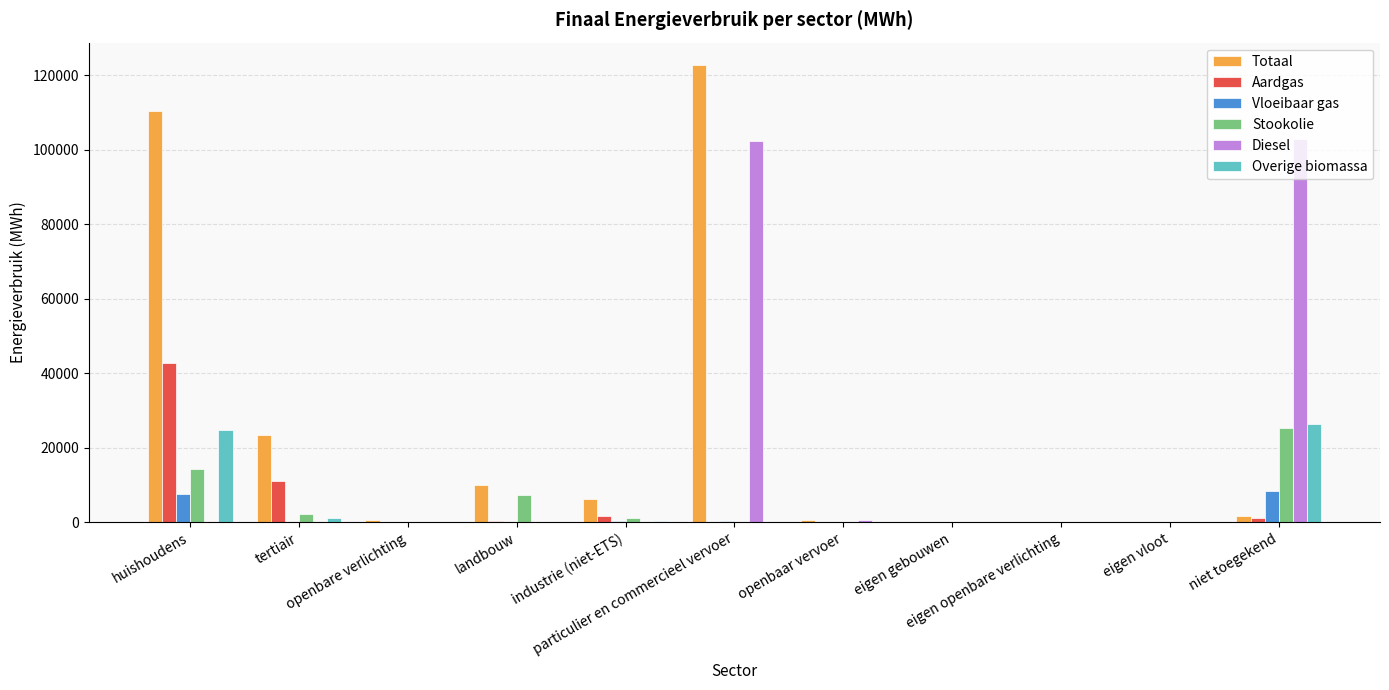

What is the difference between the Vloeibaar gas values at huishoudens and openbare verlichting?

7476.6